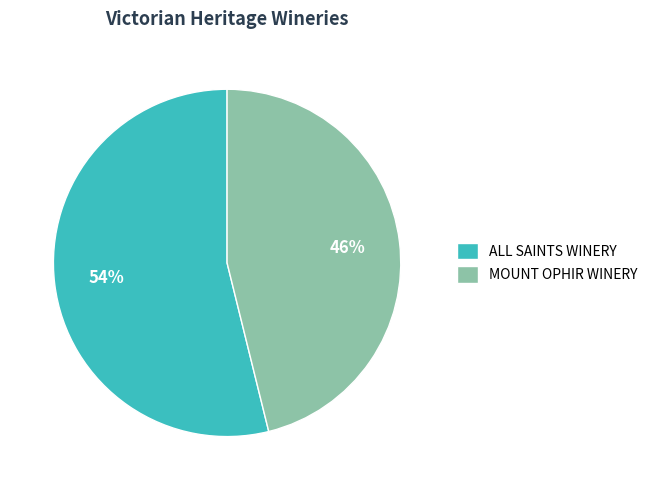

Is it true that MOUNT OPHIR WINERY is 58% of the pie?

False